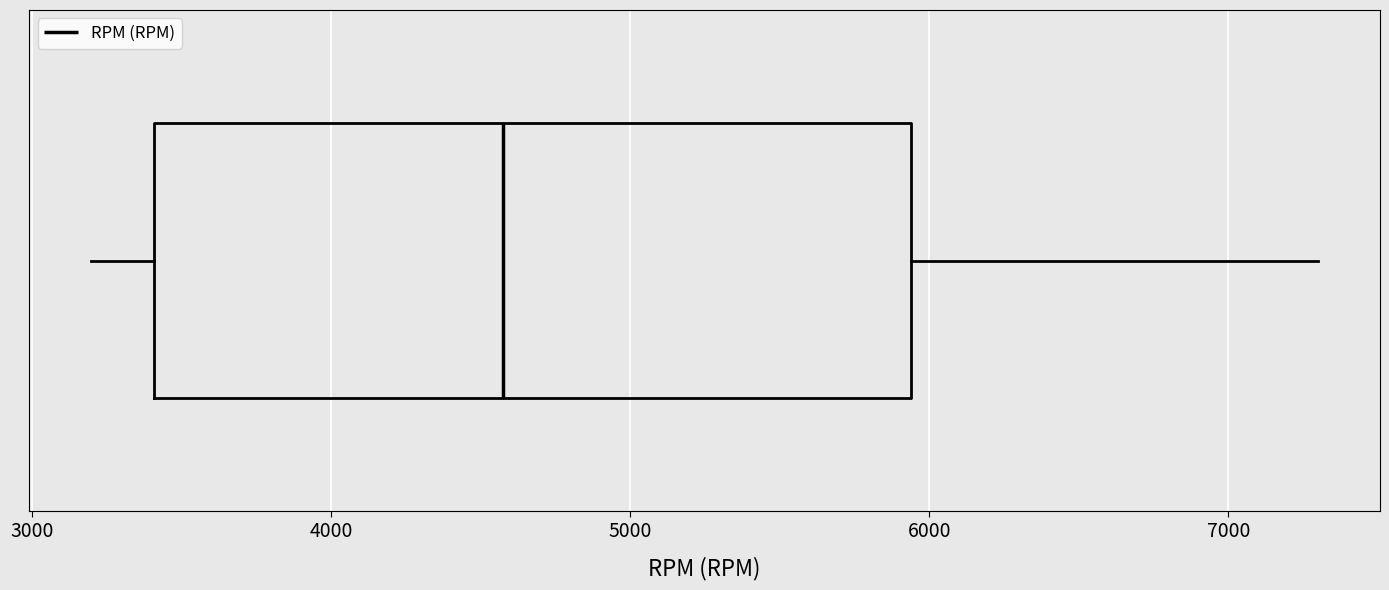

Transcribe this box plot: give where the median line is, the range the box spans, and where the two whiskers end, as read against the x-axis. The values are not printed on the chart, so give them approximately, as read against the axis.

median 4600, box 3400 to 5900, whiskers 3200 to 7300